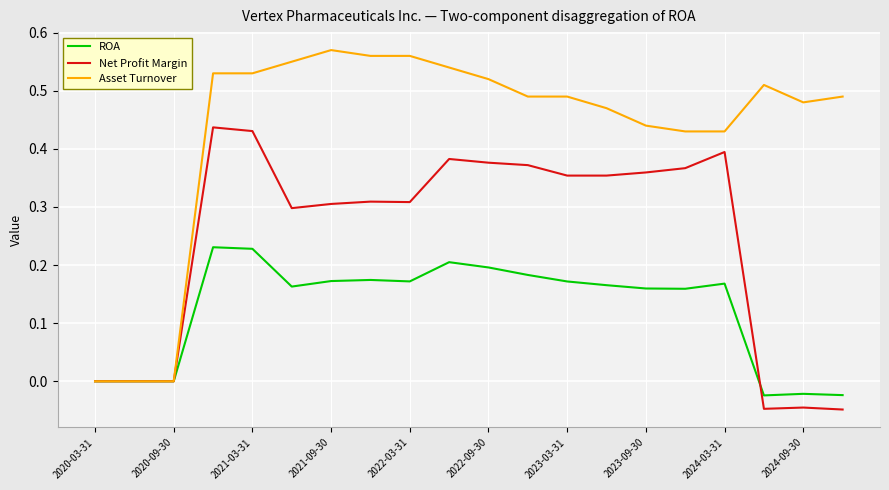

Which series has the largest total across all categories?

Asset Turnover